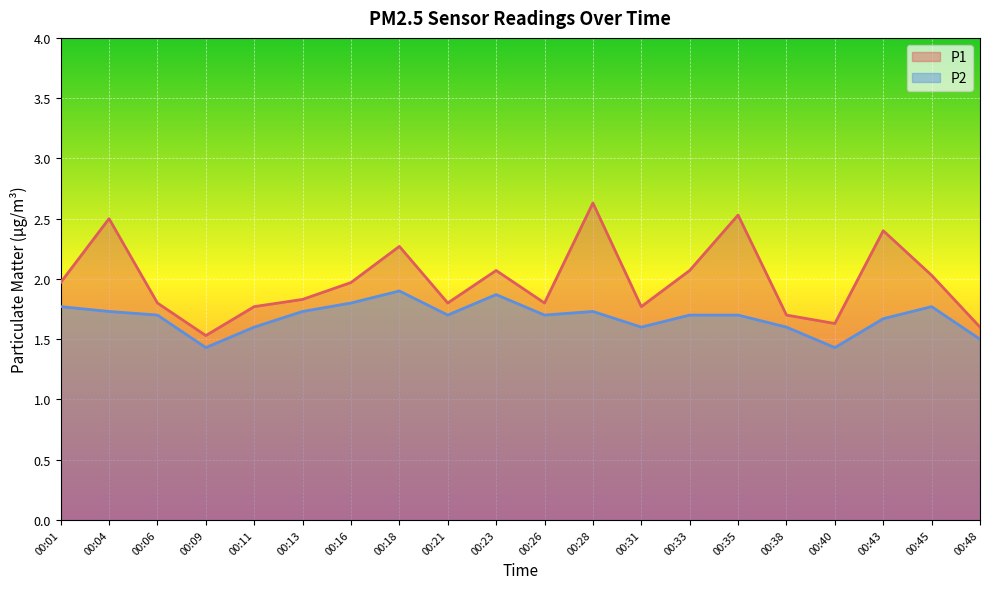

Reading left to right, list all the values displayed in this chart.

P1: 00:01=2.0	00:04=2.5	00:06=1.8	00:09=1.5	00:11=1.8	00:13=1.8	00:16=2.0	00:18=2.3	00:21=1.8	00:23=2.1	00:26=1.8	00:28=2.6	00:31=1.8	00:33=2.1	00:35=2.5	00:38=1.7	00:40=1.6	00:43=2.4	00:45=2.0	00:48=1.6
P2: 00:01=1.8	00:04=1.7	00:06=1.7	00:09=1.4	00:11=1.6	00:13=1.7	00:16=1.8	00:18=1.9	00:21=1.7	00:23=1.9	00:26=1.7	00:28=1.7	00:31=1.6	00:33=1.7	00:35=1.7	00:38=1.6	00:40=1.4	00:43=1.7	00:45=1.8	00:48=1.5